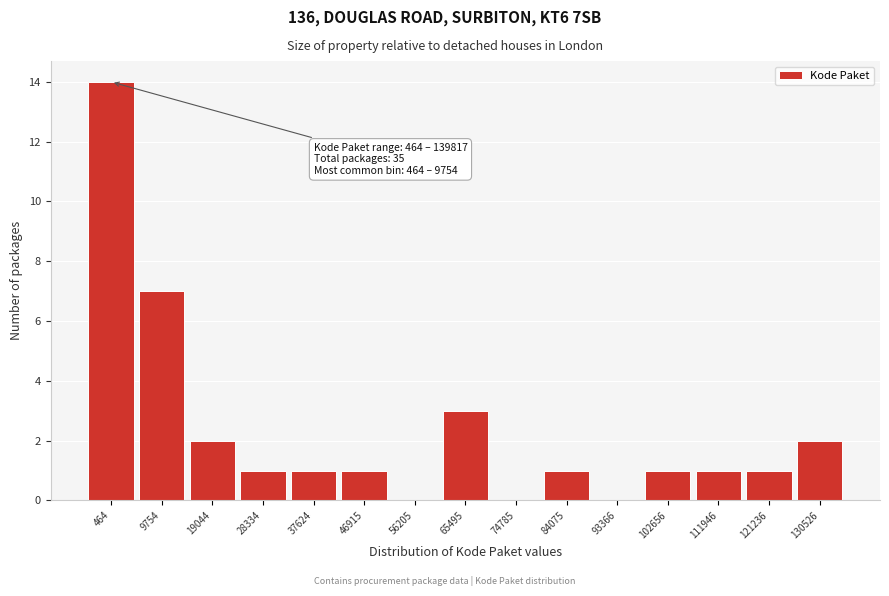

Reading right to left, extract all data points from this chart.

130526=2	121236=1	111946=1	102656=1	93366=0	84075=1	74785=0	65495=3	56205=0	46915=1	37624=1	28334=1	19044=2	9754=7	464=14